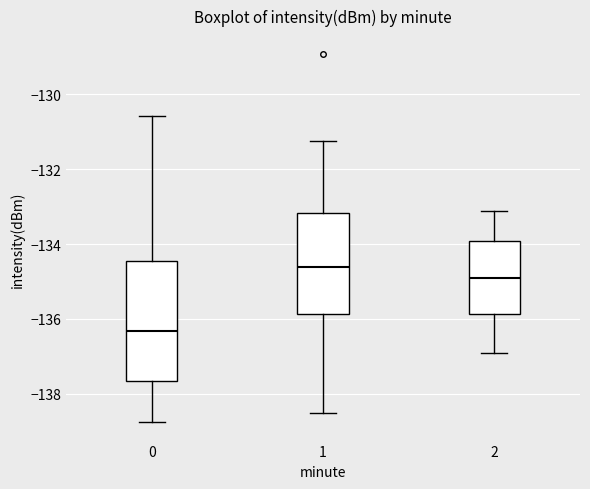

Which box has the highest median line?

1